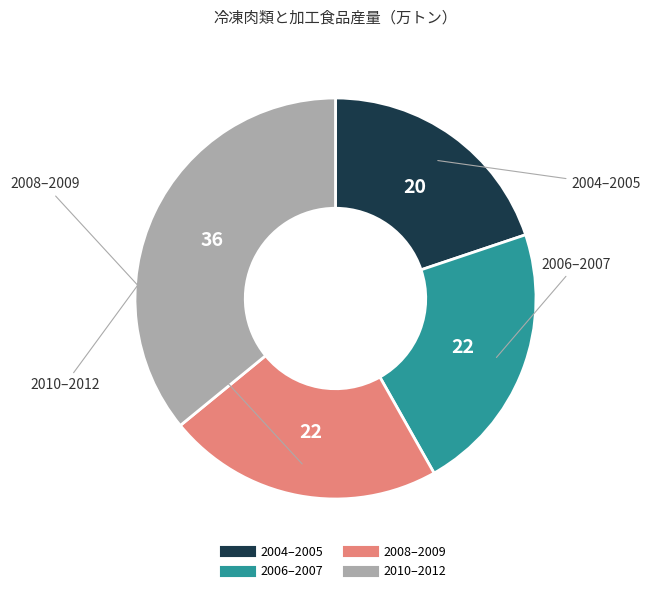

How many segments does this pie chart have?

4